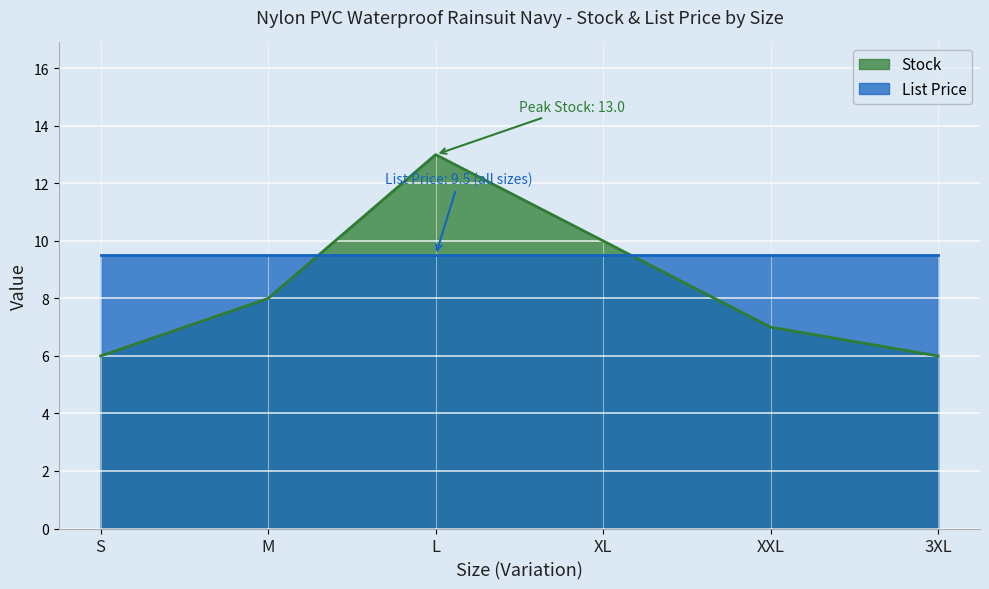

How many categories are shown in the chart?

6